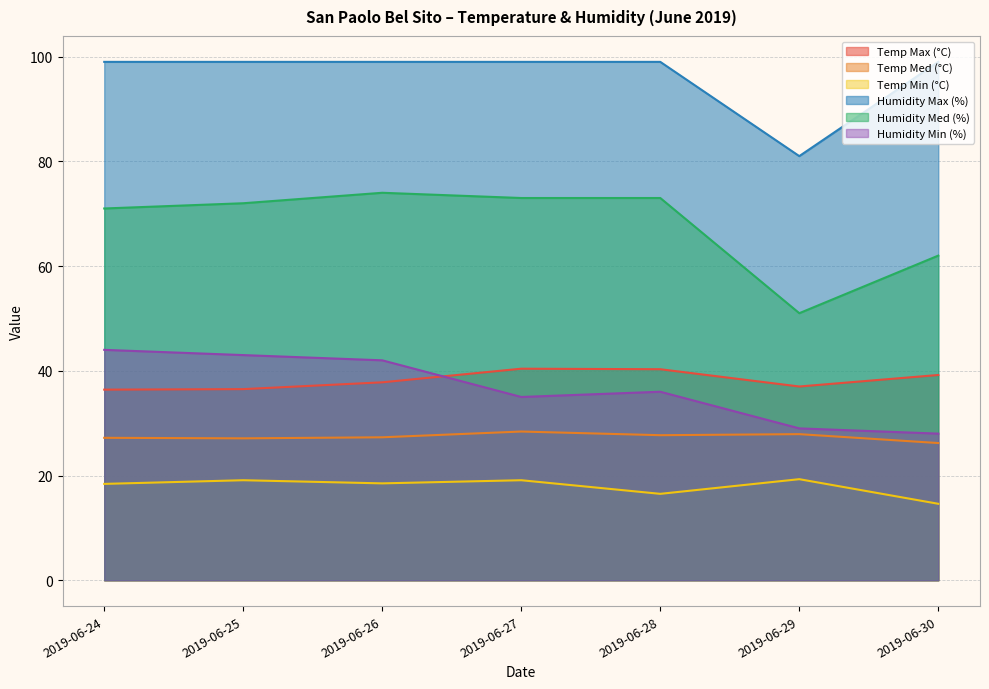

What is the value of the Humidity Med (%) point at the 7th from the left?

62.0